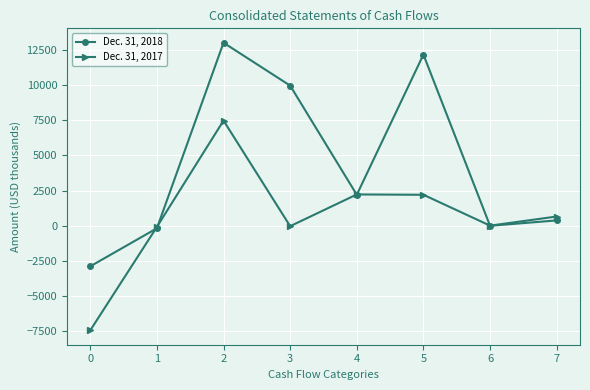

Which series has the largest total across all categories?

Dec. 31, 2018